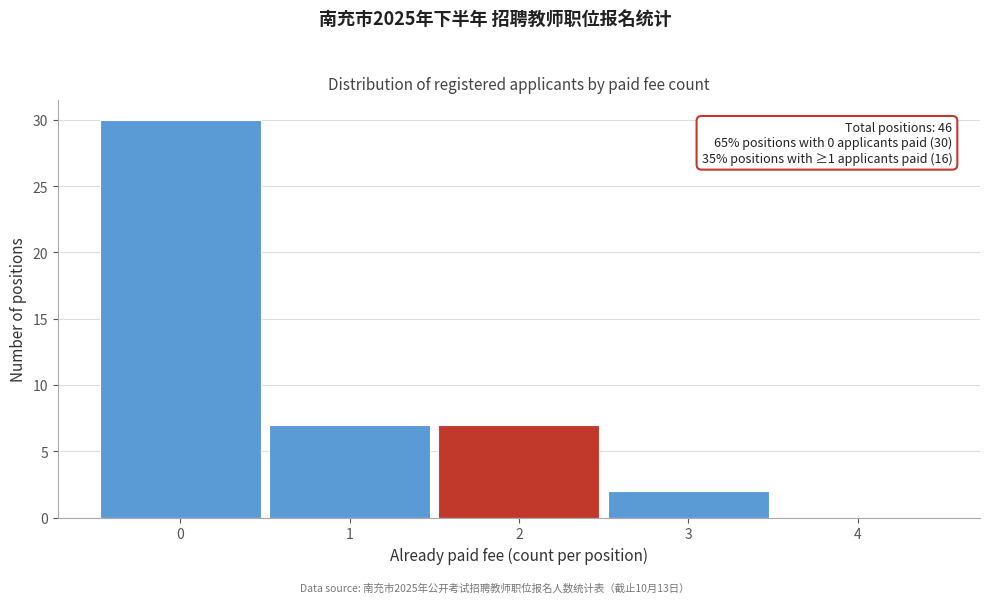

Reading left to right, transcribe all the data shown in this chart.

0=30	1=7	2=7	3=2	4=0